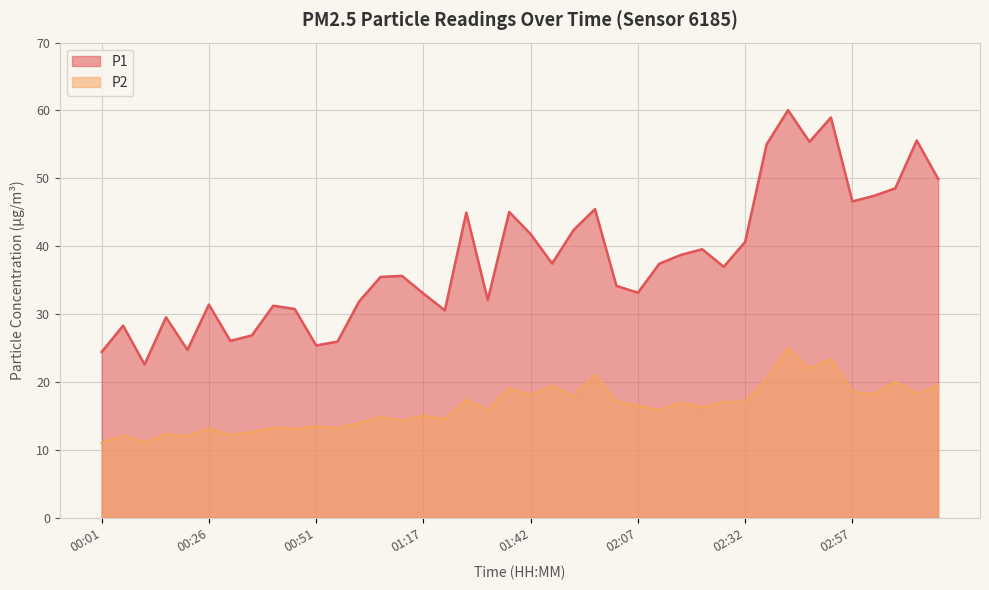

How many lines are shown in the chart?

2